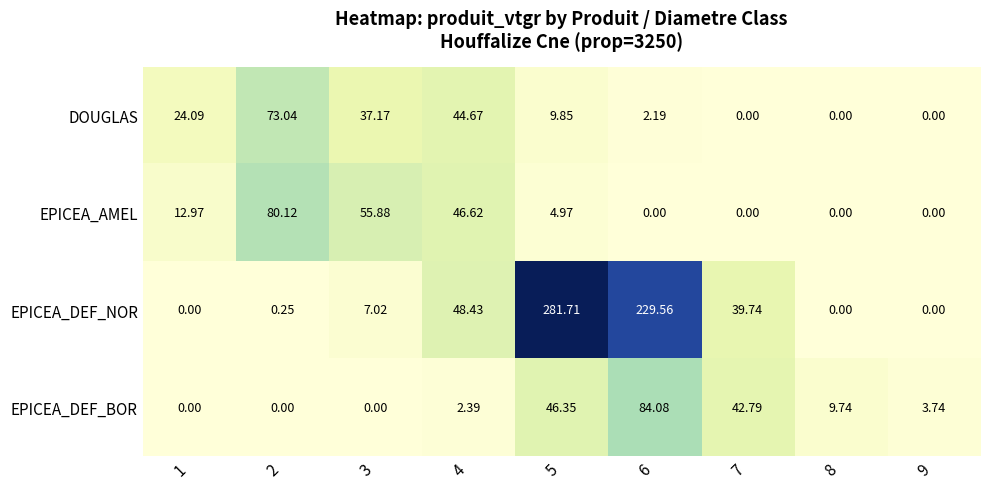

How many data points does each series have?

9